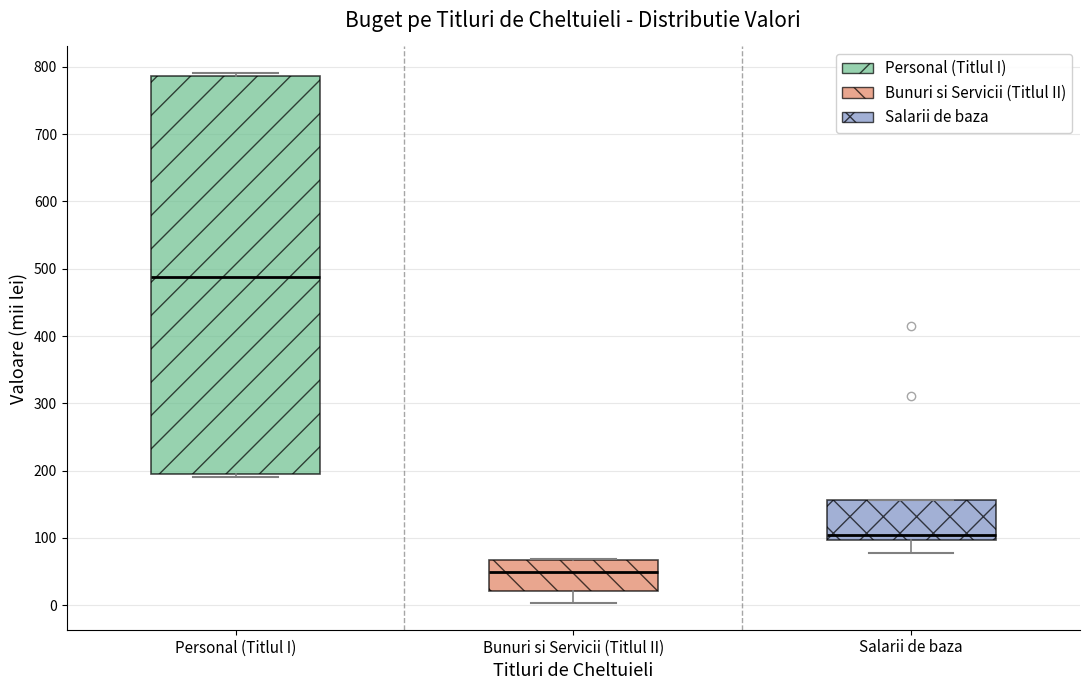

Reading left to right, transcribe this box plot: for each box, give where its median line is, the range the box spans, and where its two whiskers end, as read against the y-axis. The values are not printed on the chart, so give them approximately, as read against the axis.

Personal (Titlul I): median 490, box 190 to 790, whiskers 190 (just below the box's lower edge) to 790 (just above the box's upper edge)
Bunuri si Servicii (Titlul II): median 50, box 20 to 70, whiskers 0 to 70
Salarii de baza: median 100 (just above the box's lower edge), box 100 to 160, whiskers 80 to 160